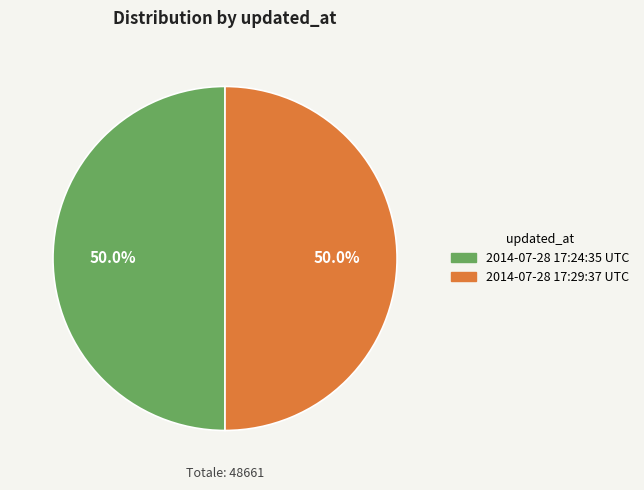

What percentage do 2014-07-28 17:24:35 UTC and 2014-07-28 17:29:37 UTC together represent?

100.0%